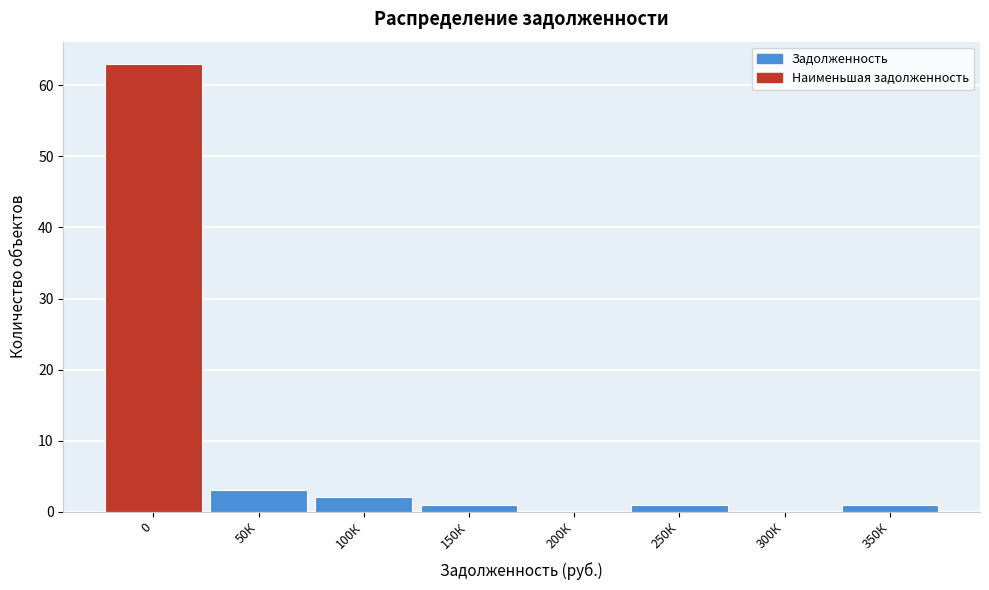

Reading left to right, extract all data points from this chart.

0=63	50К=3	100К=2	150К=1	200К=0	250К=1	300К=0	350К=1